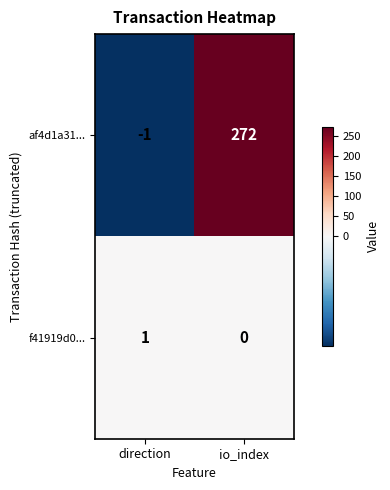

What is the total value across all series at io_index?

272